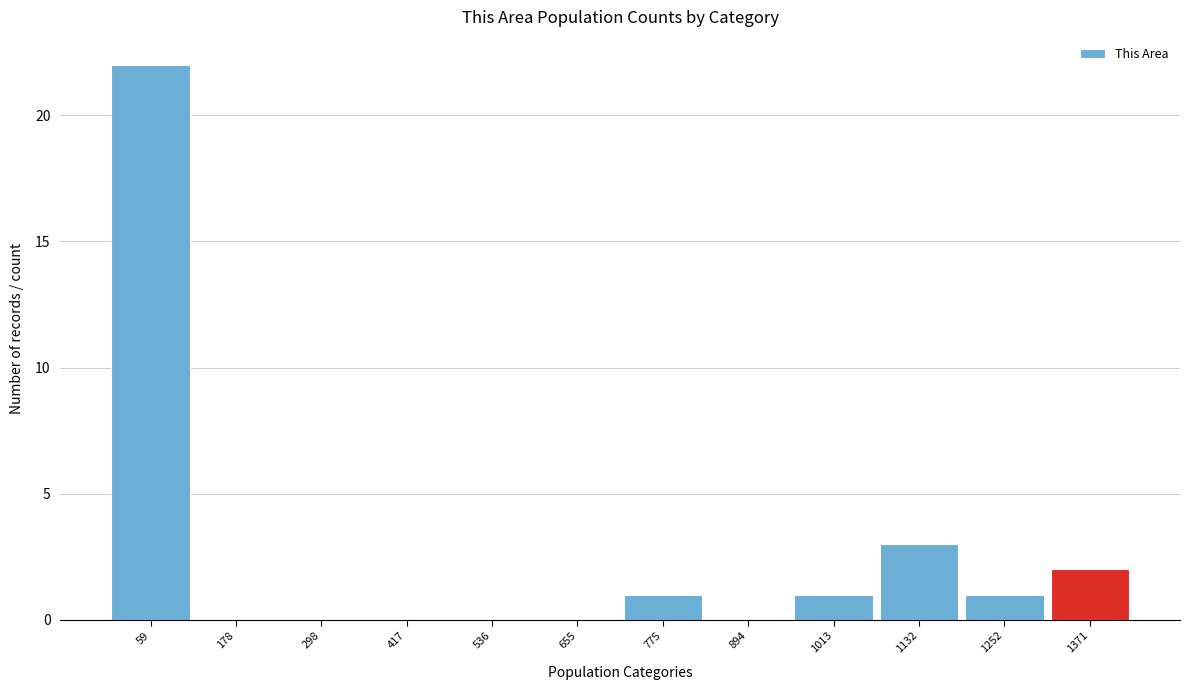

Reading left to right, list every bar in this chart as the range it spans on the x-axis followed by its height. Neither the bar edges nor the heights are printed on the chart, so give them approximately, as read against the axes.

0 to 120: 22
120 to 240: 0
240 to 360: 0
360 to 480: 0
480 to 600: 0
600 to 720: 0
720 to 840: 1
840 to 960: 0
960 to 1080: 1
1080 to 1200: 3
1200 to 1320: 1
1320 to 1440: 2